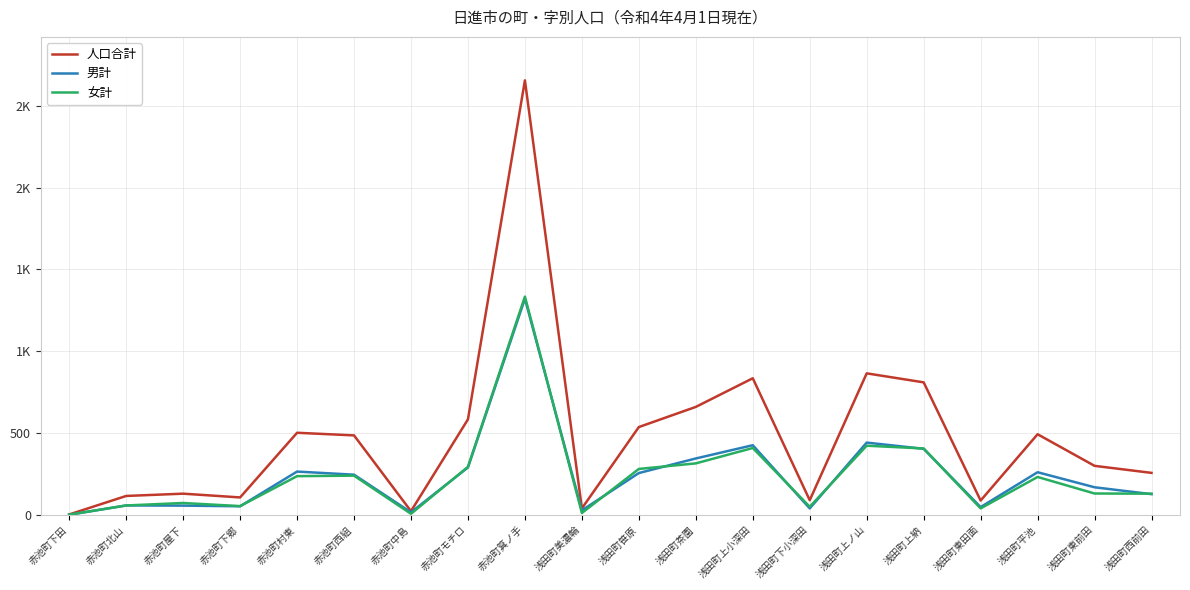

What are all the series names shown in the legend?

人口合計, 男計, 女計